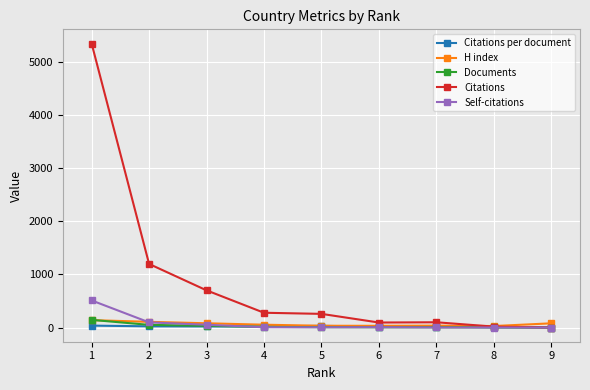

What is the difference between the highest and lowest values at 1?

5311.1